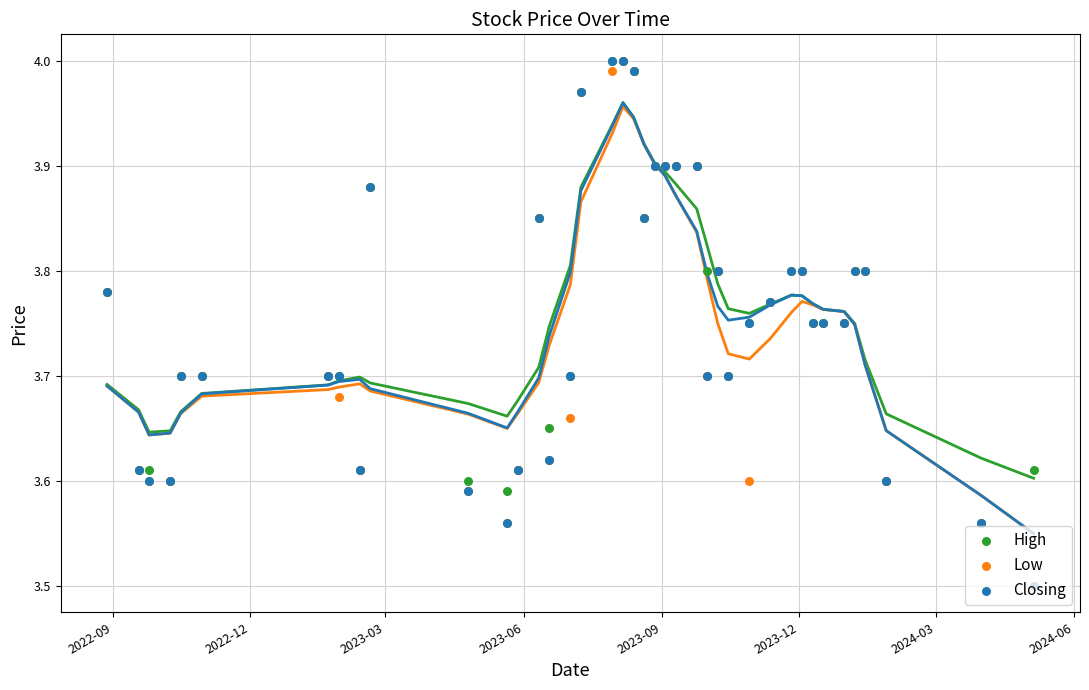

Which series has the largest total across all categories?

High